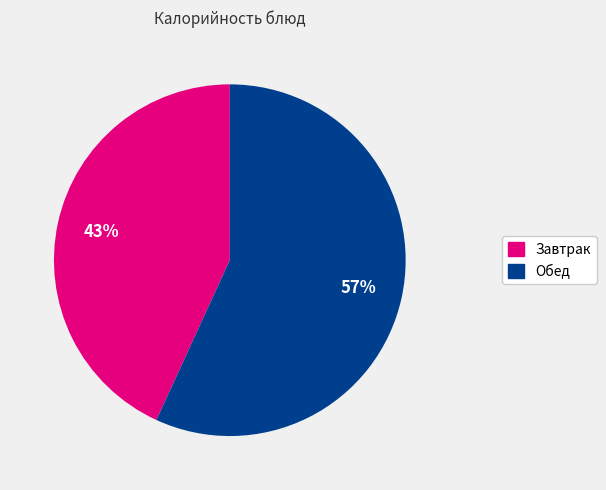

How many segments does this pie chart have?

2